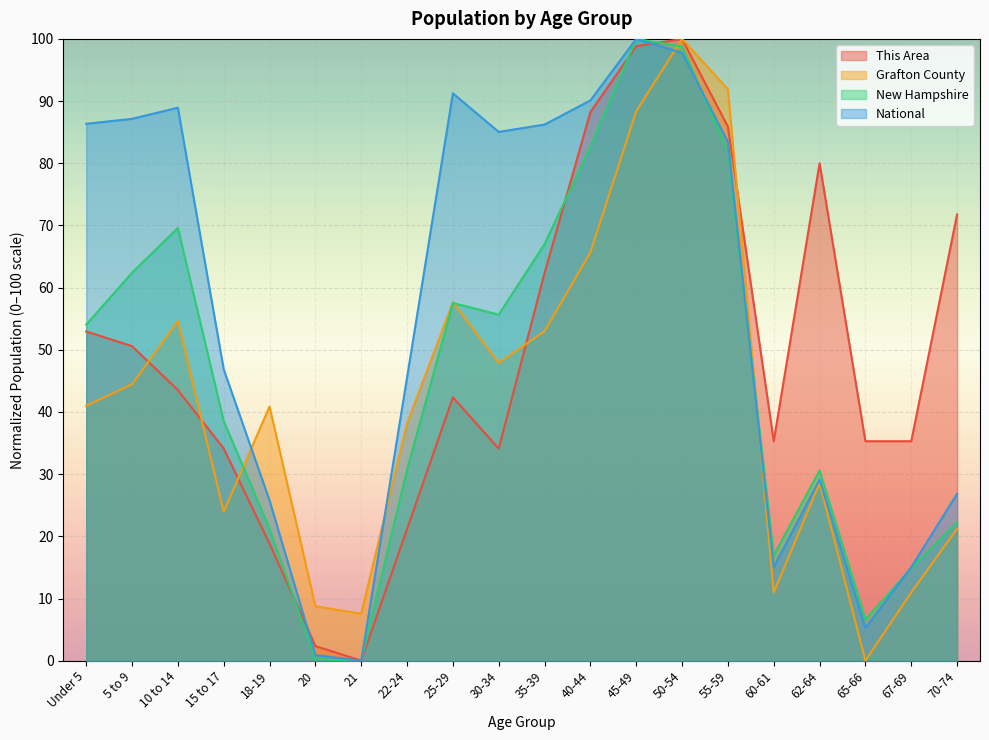

Is it true that National equals 86.2 at 35-39?

True